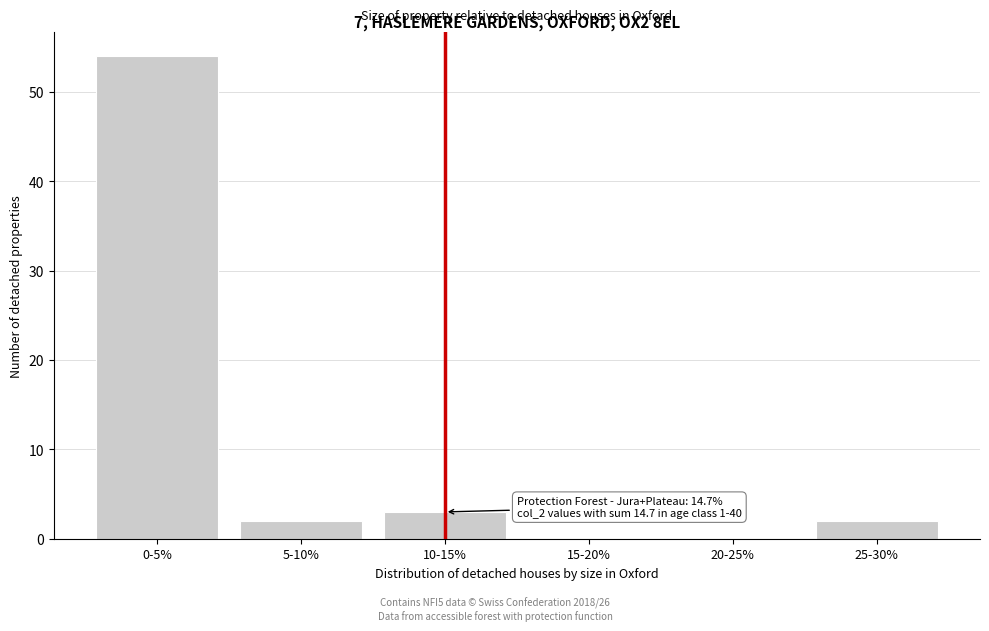

Reading left to right, what are all the values shown in this chart?

0-5%=54	5-10%=2	10-15%=3	15-20%=0	20-25%=0	25-30%=2